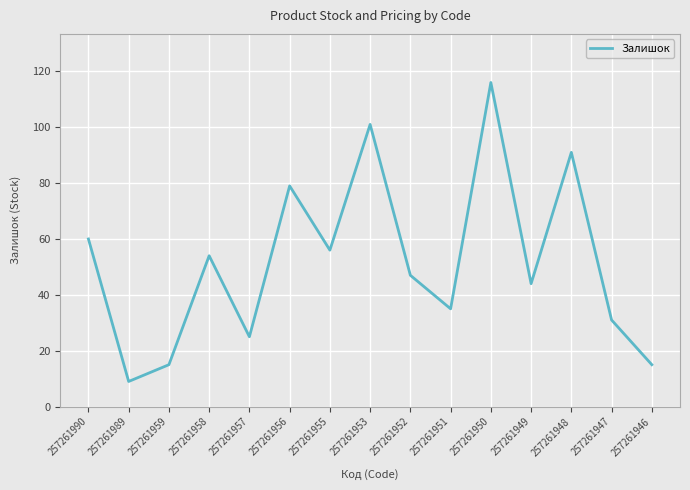

Is it true that the value at 257261951 is 35?

True